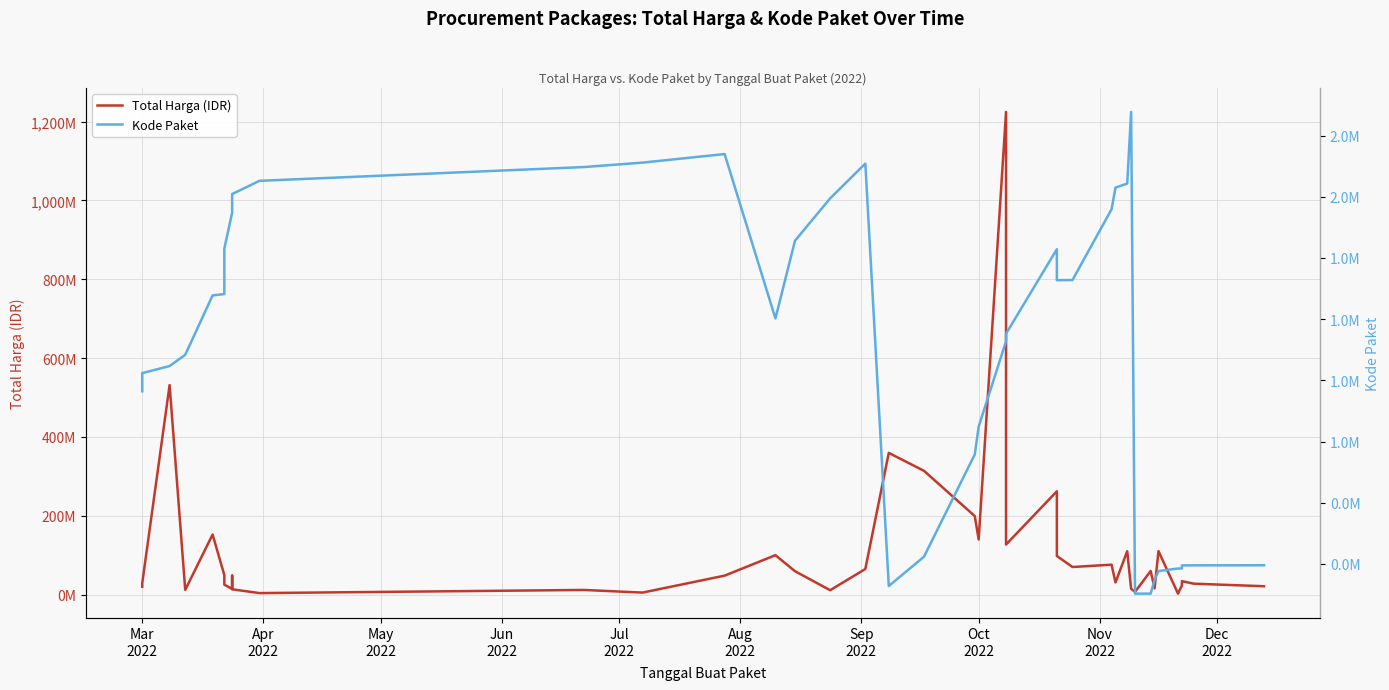

Is it true that Total Harga (IDR) equals 62386268 at 25?

False